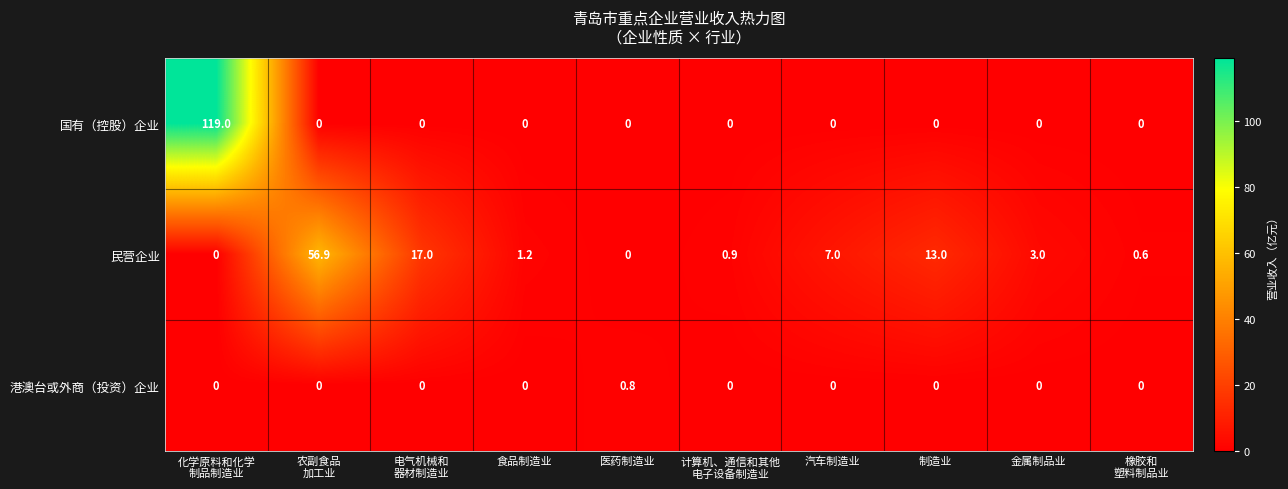

How many data points does each series have?

10